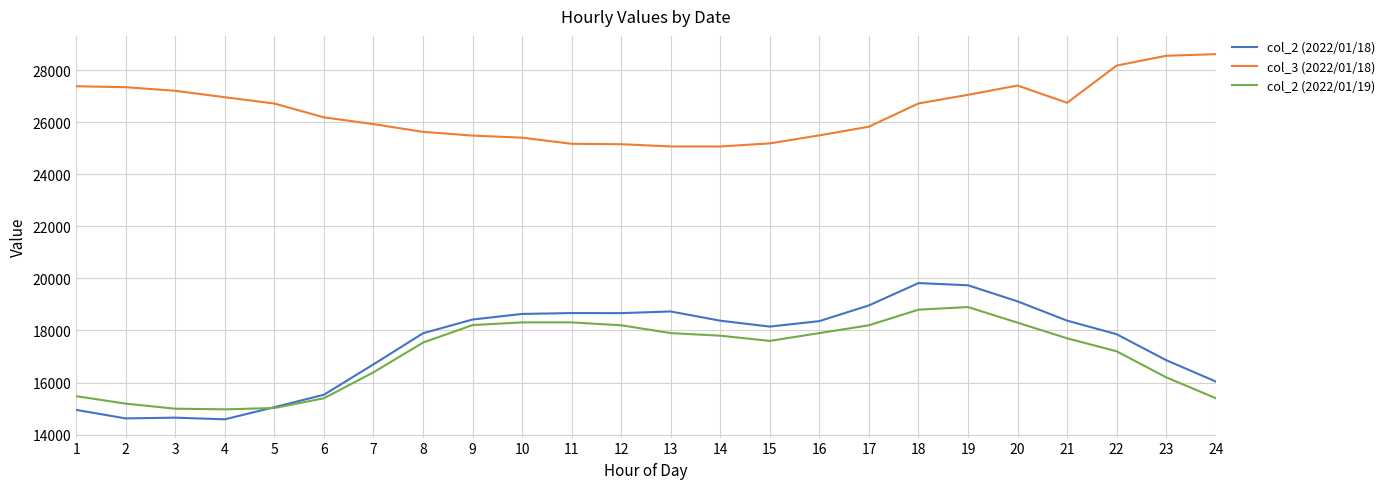

What is the sum of all col_3 (2022/01/18) values?

634482